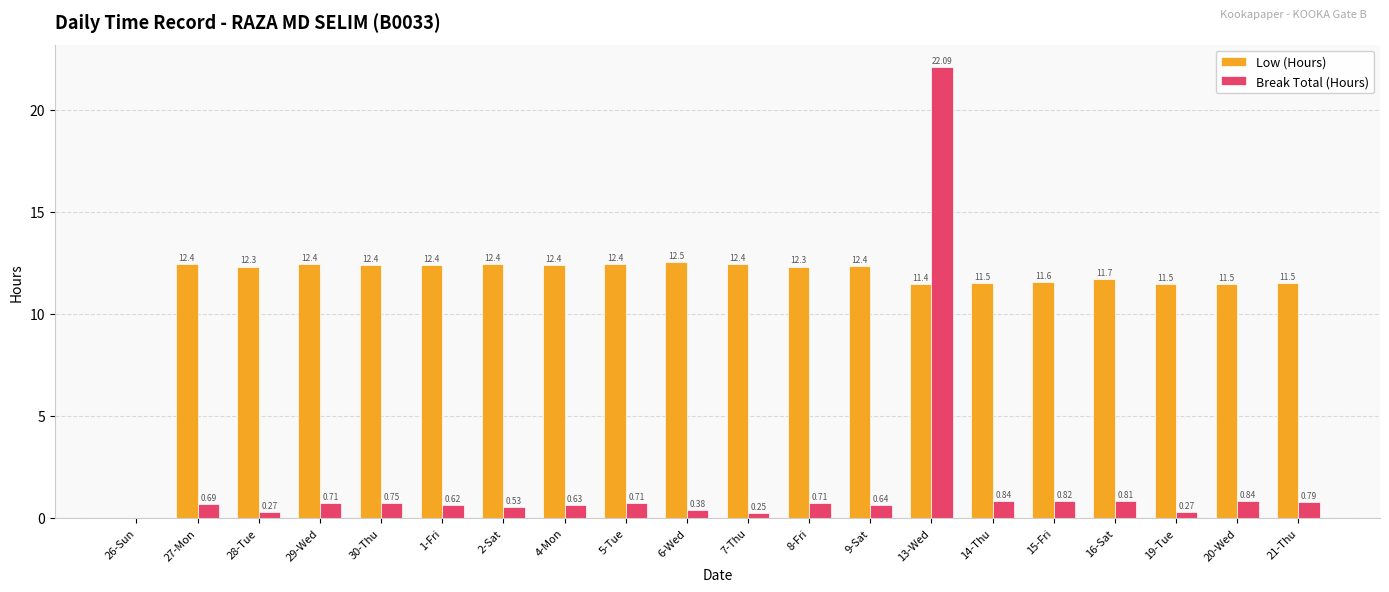

Is the value of Break Total (Hours) at 26-Sun greater than the value of Low (Hours) at 6-Wed?

No